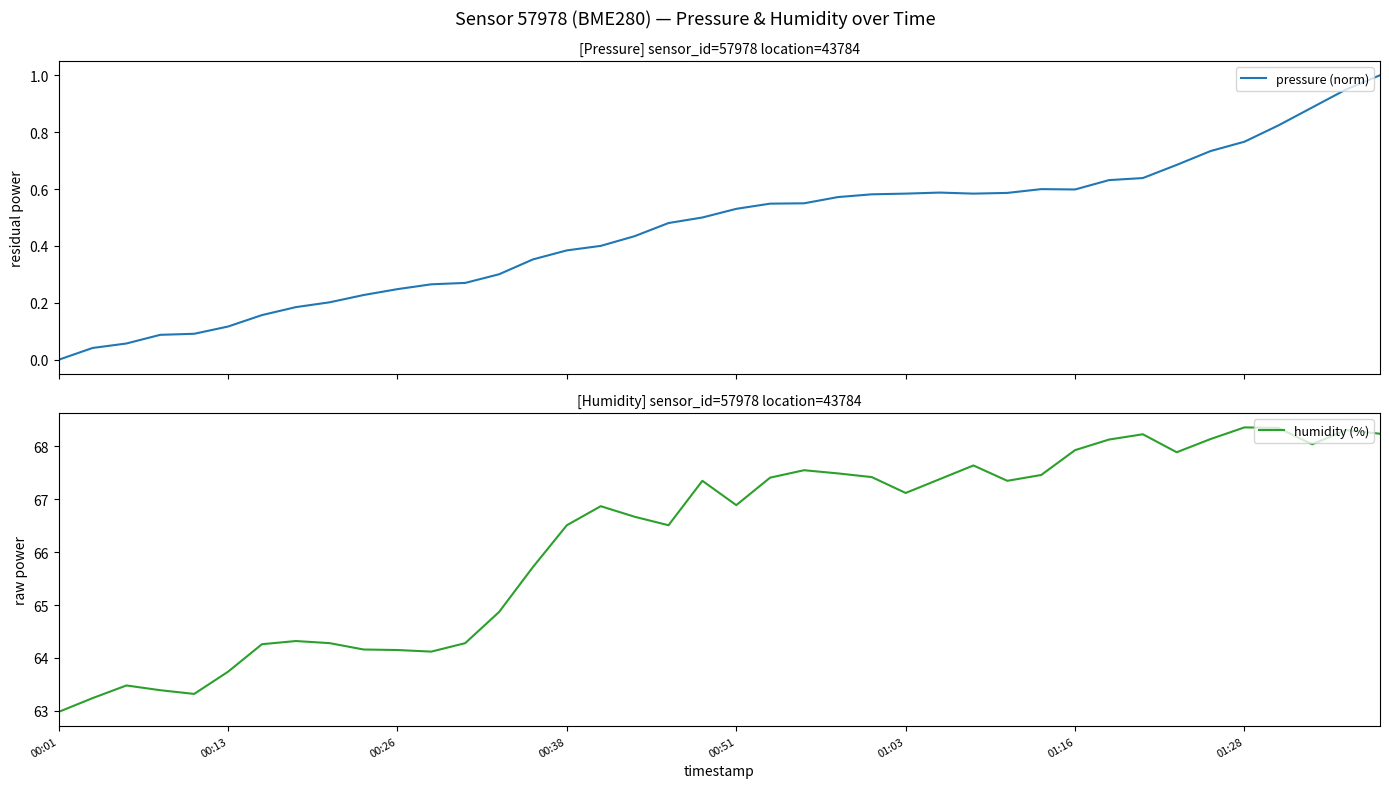

Reading left to right, list all the values displayed in this chart.

pressure (norm): 0.0	0.0	0.1	0.1	0.1	0.1	0.2	0.2	0.2	0.2	0.2	0.3	0.3	0.3	0.4	0.4	0.4	0.4	0.5	0.5	0.5	0.5	0.5	0.6	0.6	0.6	0.6	0.6	0.6	0.6	0.6	0.6	0.6	0.7	0.7	0.8	0.8	0.9	1.0	1.0
humidity (%): 63.0	63.2	63.5	63.4	63.3	63.7	64.3	64.3	64.3	64.2	64.2	64.1	64.3	64.9	65.7	66.5	66.9	66.7	66.5	67.3	66.9	67.4	67.5	67.5	67.4	67.1	67.4	67.6	67.3	67.5	67.9	68.1	68.2	67.9	68.1	68.4	68.3	68.0	68.3	68.2